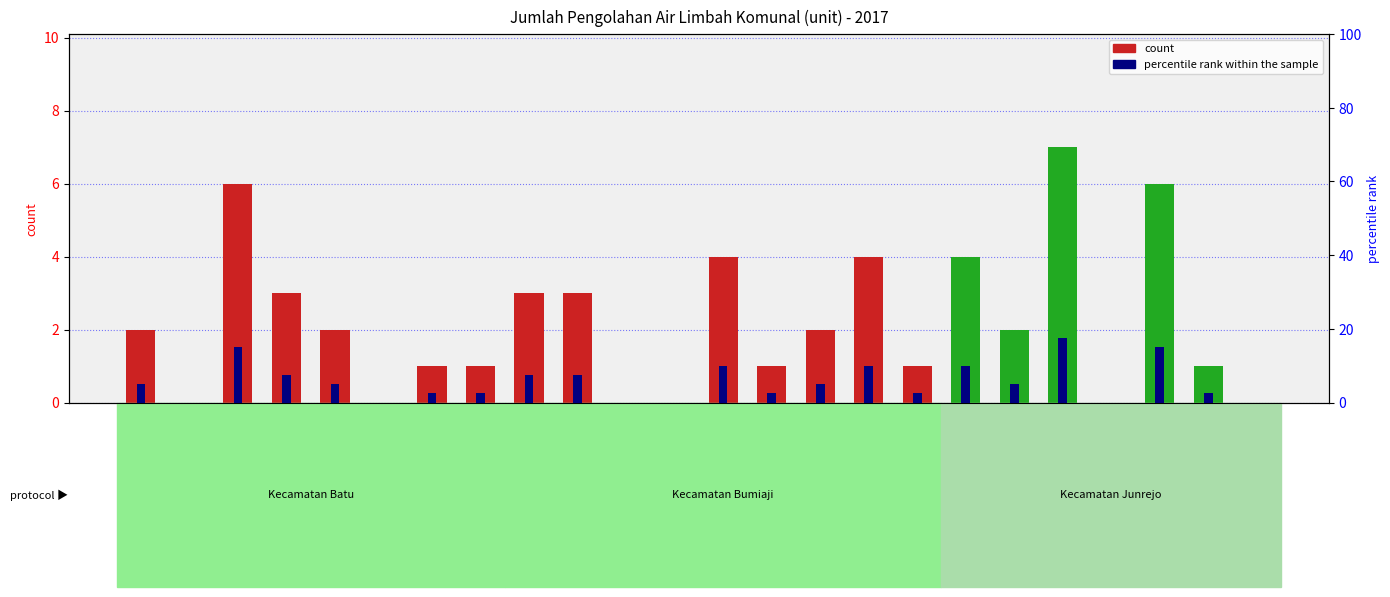

How many data points in percentile rank within the sample are less than 5?

11